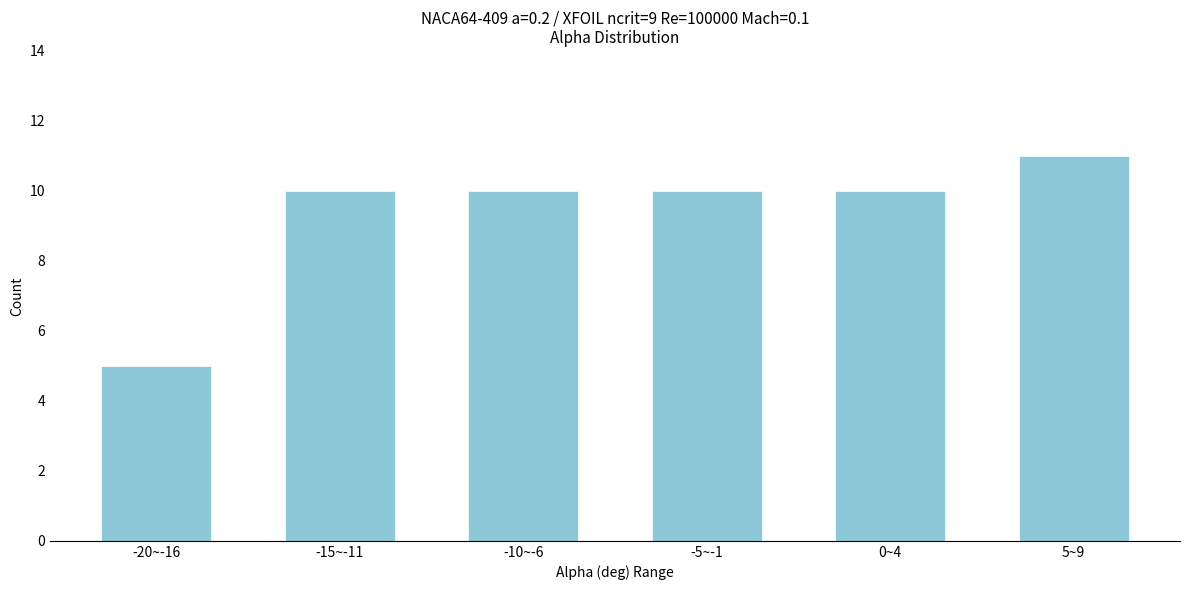

Reading right to left, list all the values displayed in this chart.

11	10	10	10	10	5